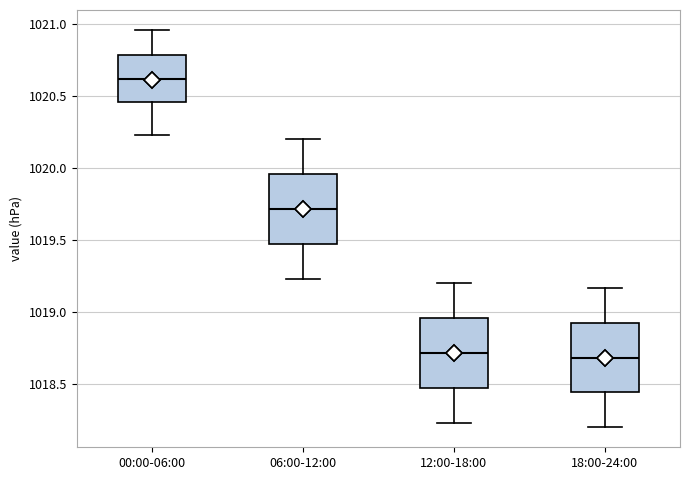

Which box has the highest median line?

00:00-06:00